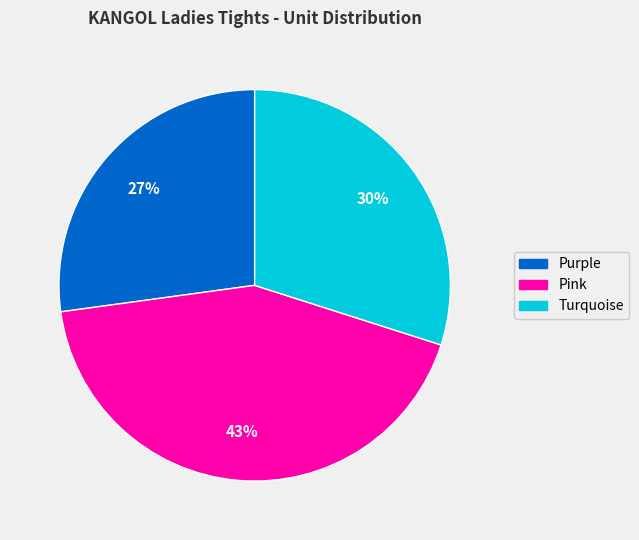

To the nearest percent, what is the average slice percentage?

33%